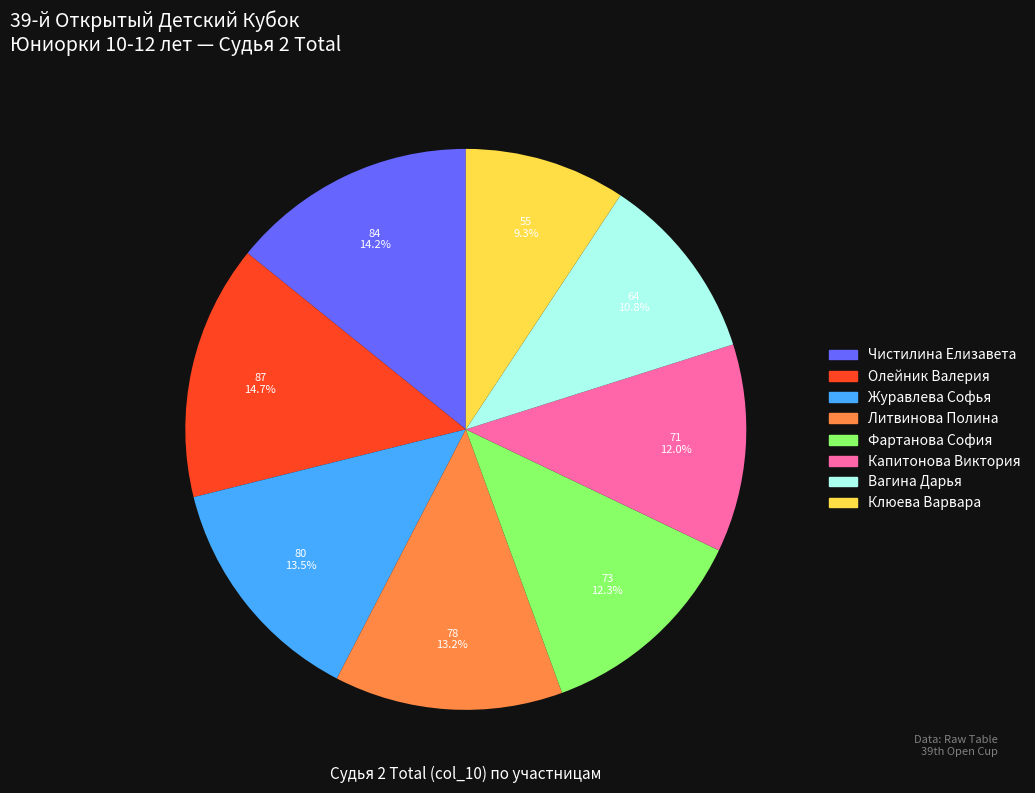

How many segments does this pie chart have?

8